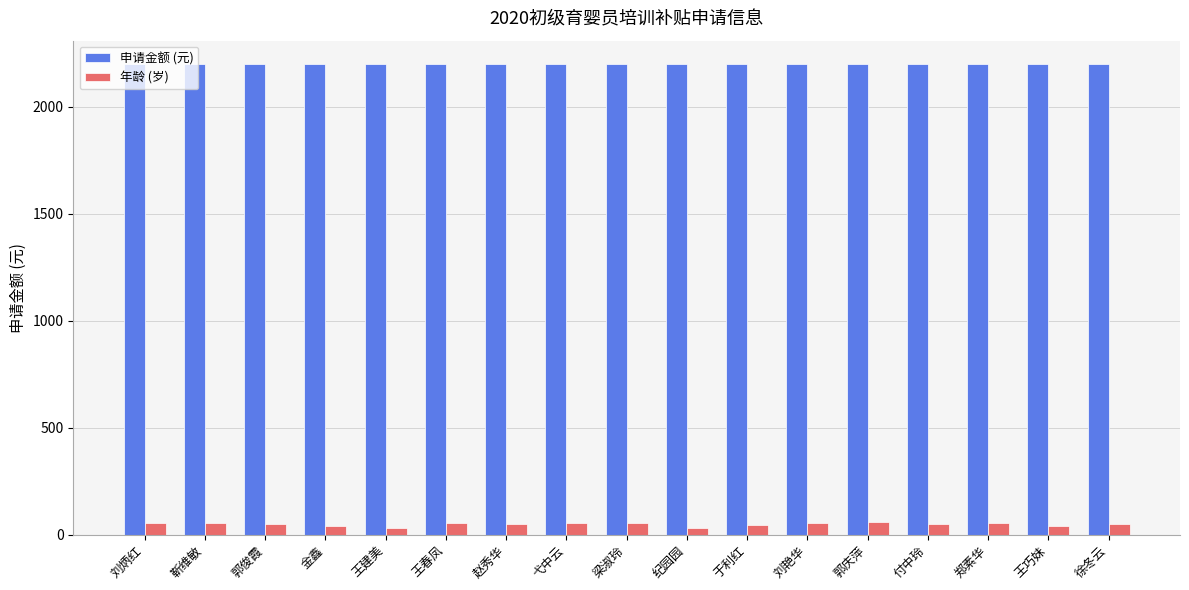

At which label does 年龄 (岁) first exceed 51?

刘炳红